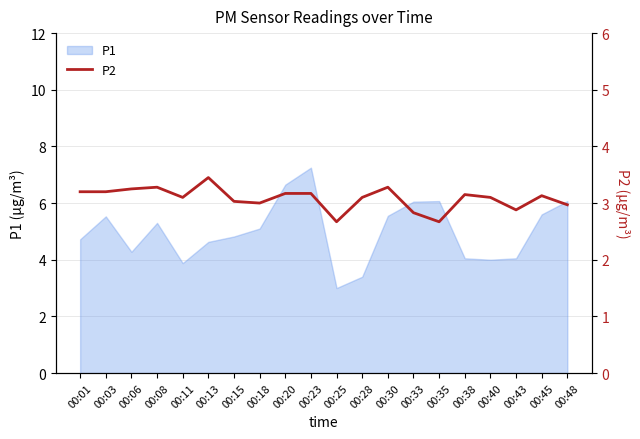

What is the minimum value shown in the chart?

2.7